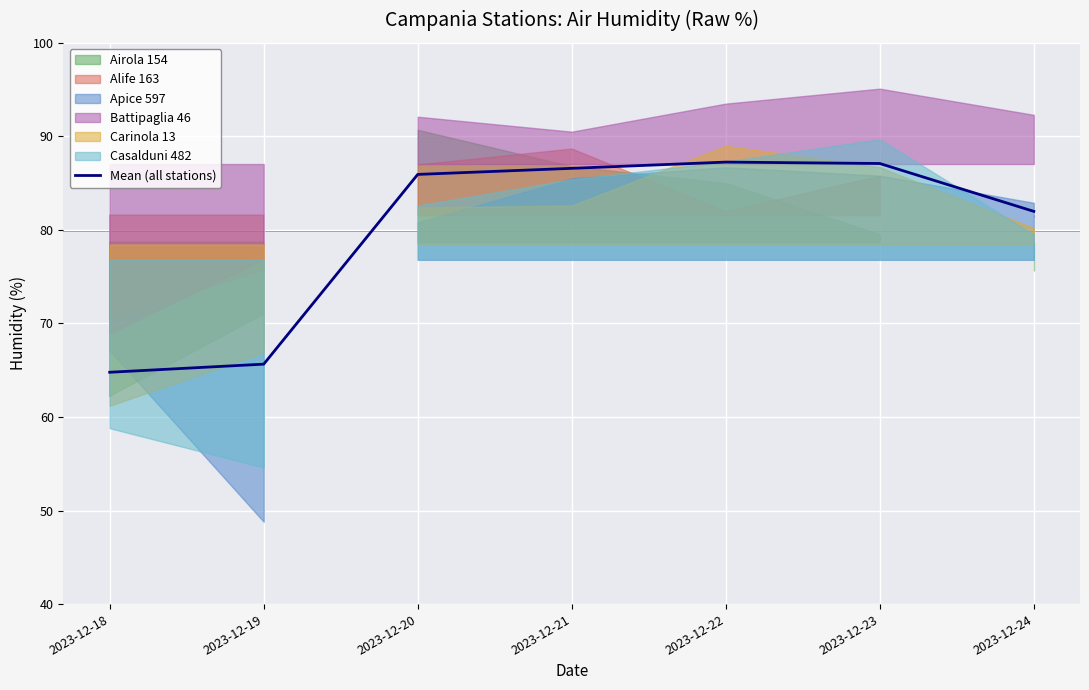

Where is the data nearest to the value 76?

2023-12-24